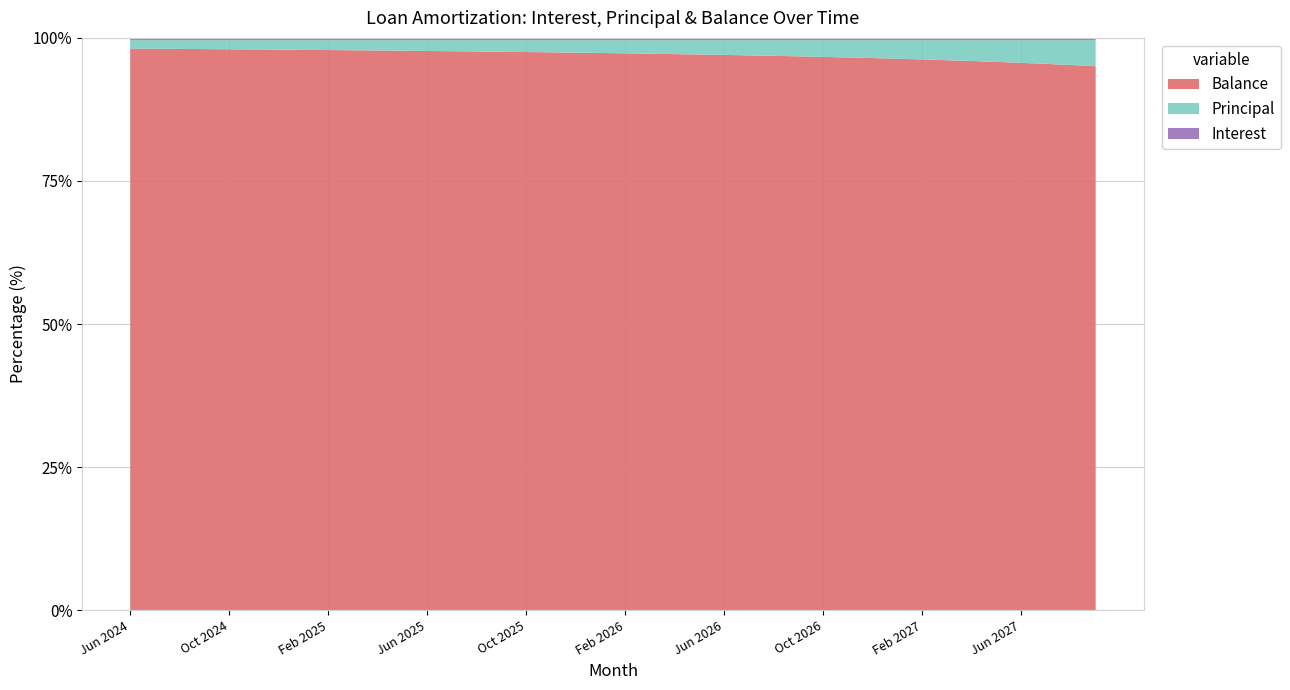

Reading left to right, extract all data points from this chart.

Interest: 82.3	81.1	79.9	78.6	77.4	76.2	74.9	73.7	72.4	71.2	69.9	68.6	67.4	66.1	64.8	63.5	62.2	60.9	59.6	58.3	57.0	55.7	54.4	53.0	51.7	50.4	49.0	47.7	46.3	45.0	43.6	42.2	40.8	39.5	38.1	36.7	35.3	33.9	32.5	31.1
Principal: 308.0	309.0	310.0	311.0	313.0	314.0	315.0	316.0	318.0	319.0	320.0	321.0	323.0	324.0	325.0	327.0	328.0	329.0	330.0	332.0	333.0	334.0	336.0	337.0	338.0	340.0	341.0	342.0	344.0	345.0	346.0	348.0	349.0	351.0	352.0	353.0	355.0	356.0	358.0	359.0
Balance: 20486.0	20177.0	19867.0	19556.0	19243.0	18929.0	18614.0	18298.0	17980.0	17661.0	17341.0	17020.0	16697.0	16373.0	16048.0	15721.0	15393.0	15064.0	14734.0	14402.0	14069.0	13735.0	13399.0	13062.0	12724.0	12384.0	12043.0	11701.0	11357.0	11012.0	10666.0	10318.0	9969.0	9618.0	9266.0	8913.0	8558.0	8202.0	7844.0	7485.0